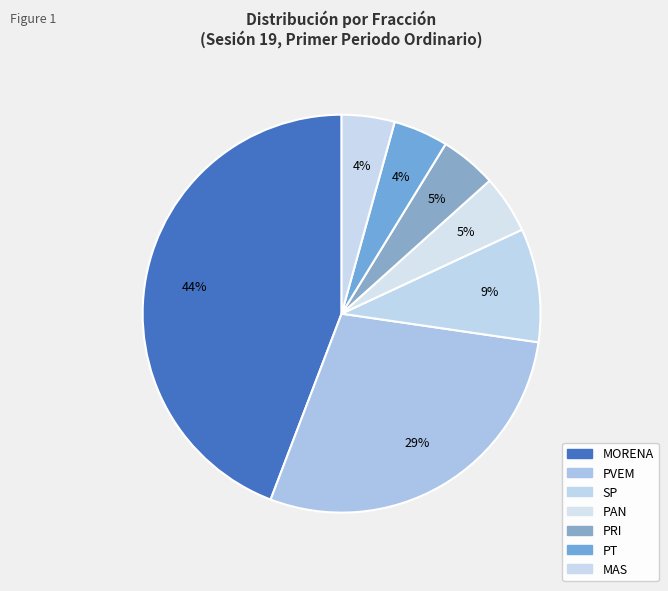

Does any single category account for the majority?

No